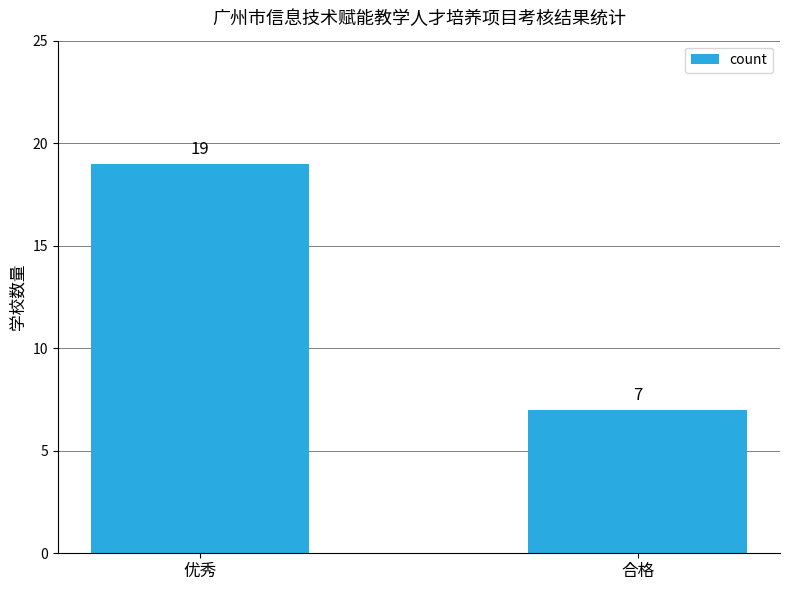

Reading left to right, extract all data points from this chart.

优秀=19	合格=7